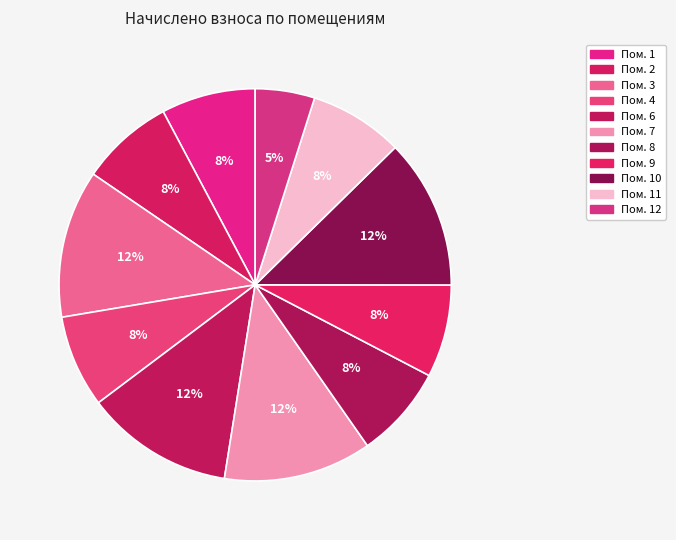

Count the number of slices in the pie.

11